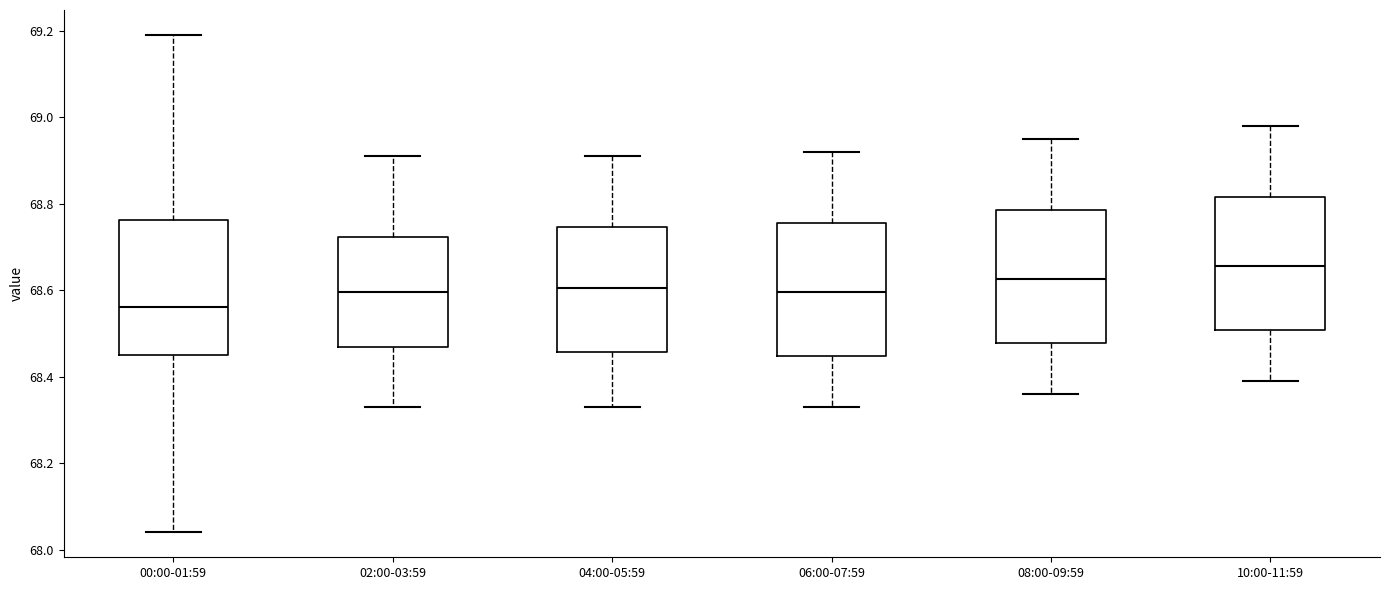

Which box's median line is the highest?

10:00-11:59